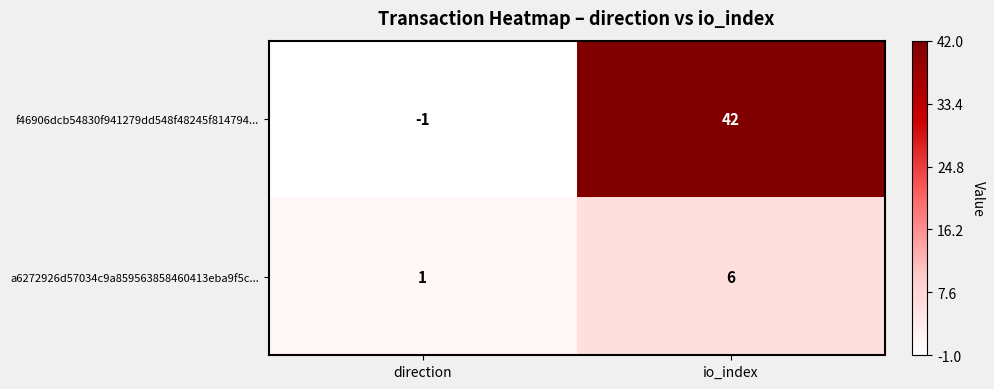

Reading left to right, what are all the values shown in this chart?

f46906dcb54830f941279dd548f48245f814794...: -1	42
a6272926d57034c9a859563858460413eba9f5c...: 1	6